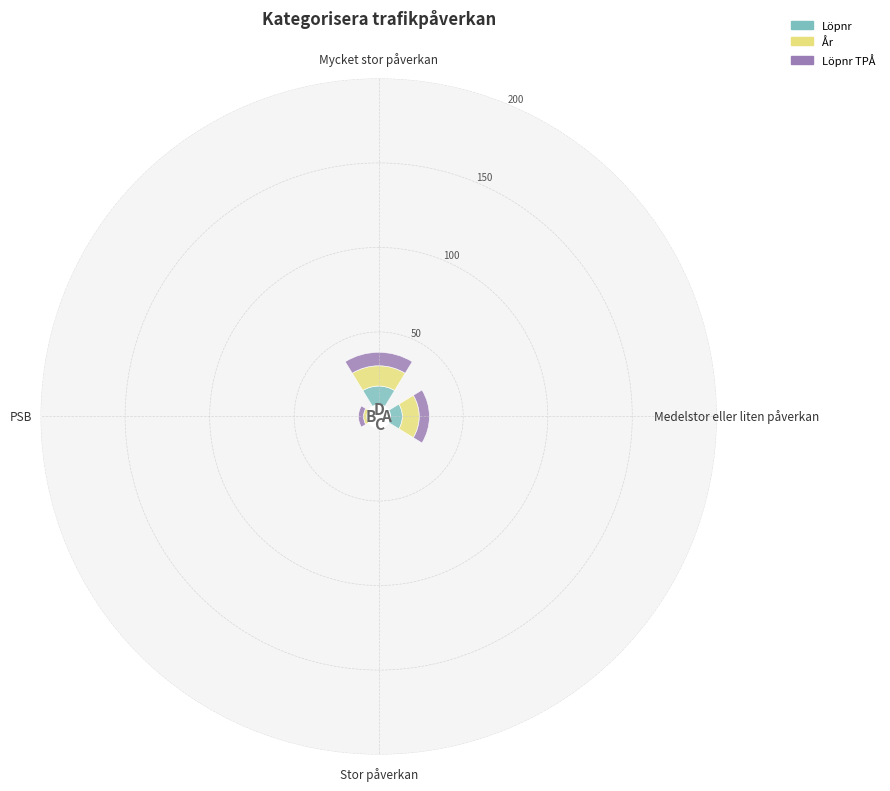

What is the highest value of the Löpnr series?

18